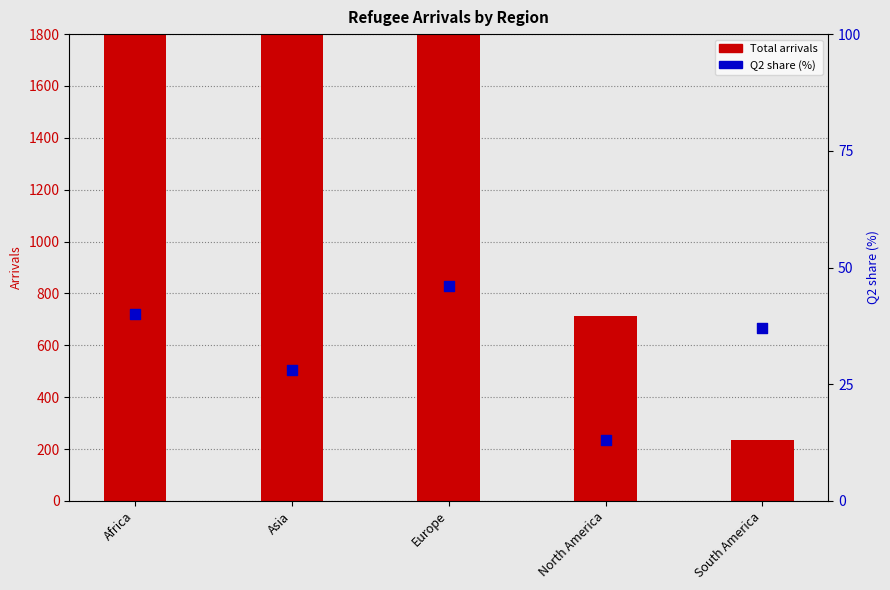

Which series has the largest total across all categories?

Total arrivals